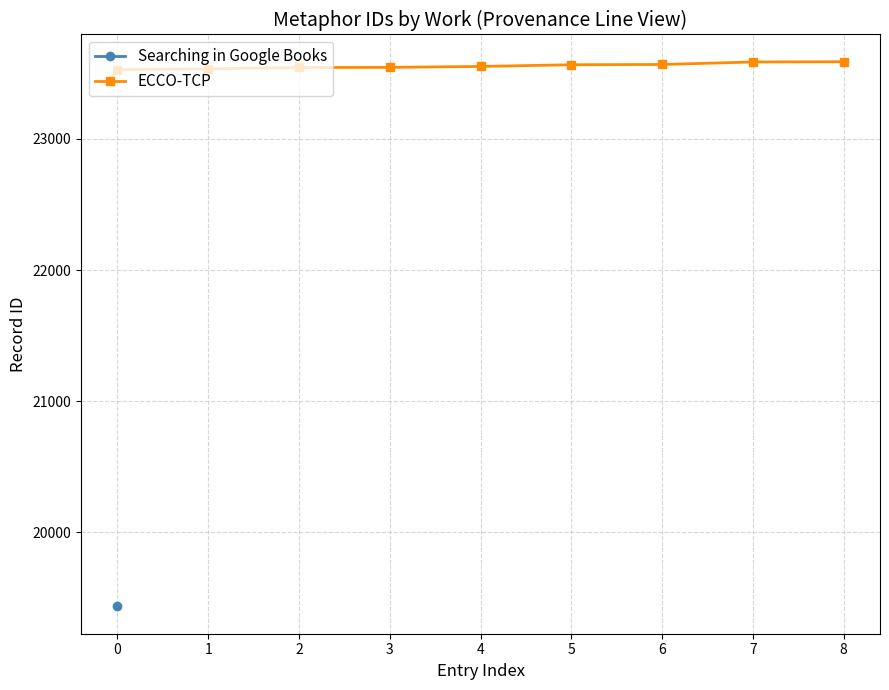

Count the number of categories in the chart.

9